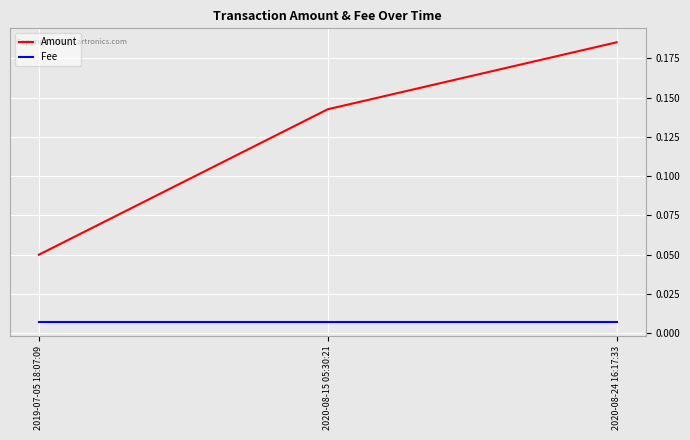

Which series has the widest spread of values?

Amount